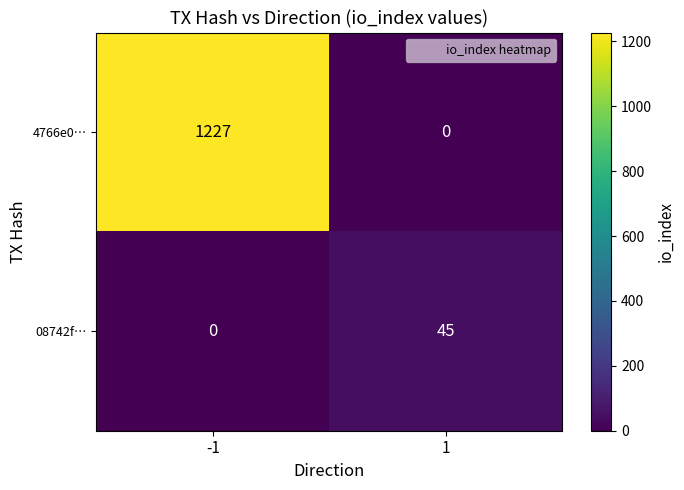

Reading left to right, list all the values displayed in this chart.

4766e0…: 1227	0
08742f…: 0	45